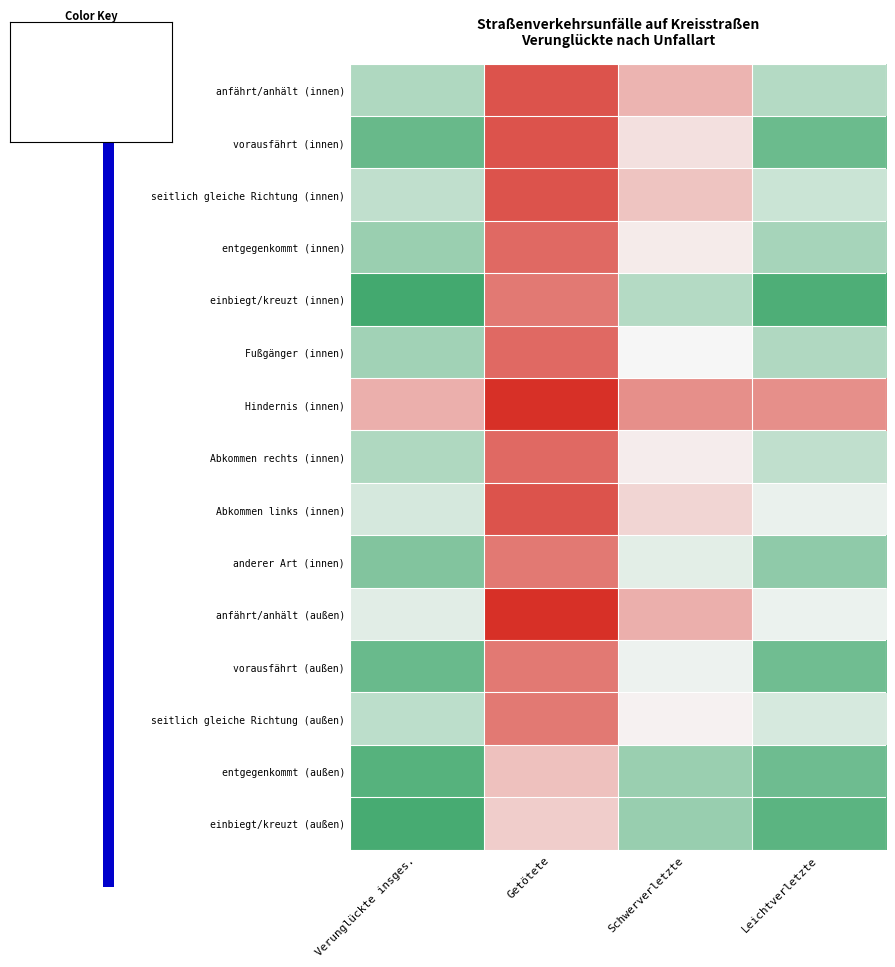

At which category is the sum across all series the highest?

Verunglückte insges.